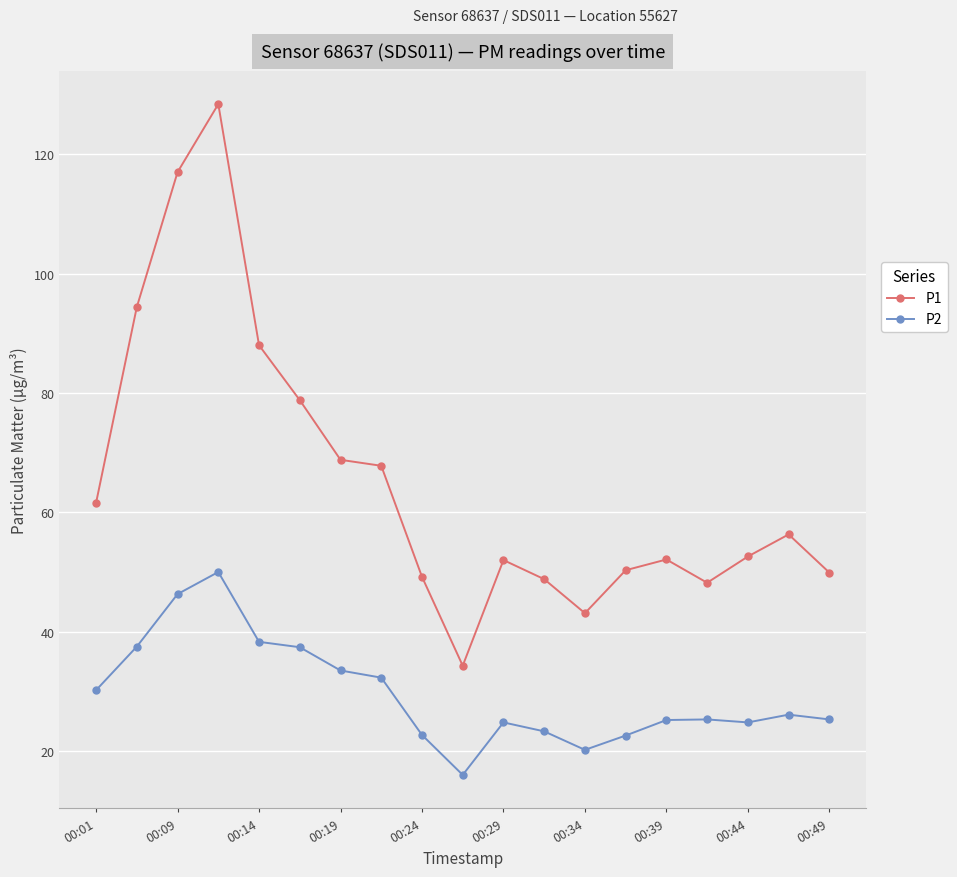

What is the difference between the maximum and second lowest values in the P2 series?

29.8